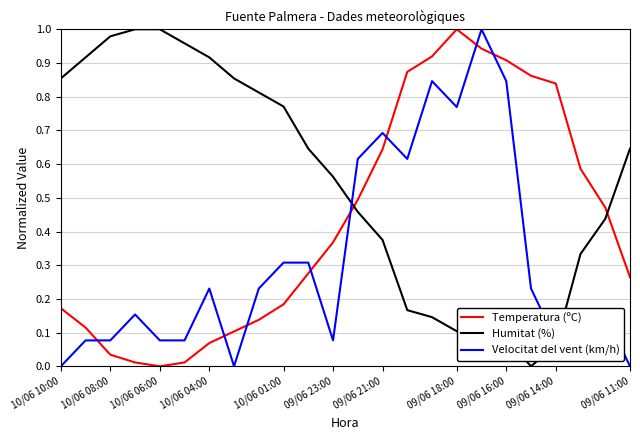

Which series ends up on top after the final intersection of Velocitat del vent (km/h) and Temperatura (ºC)?

Temperatura (ºC)